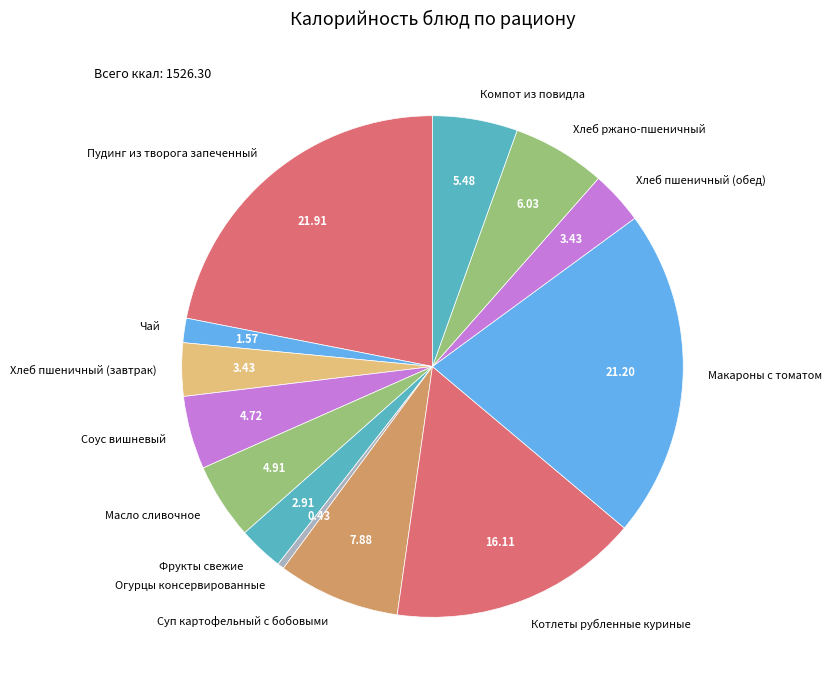

How many slices are in this pie chart?

13